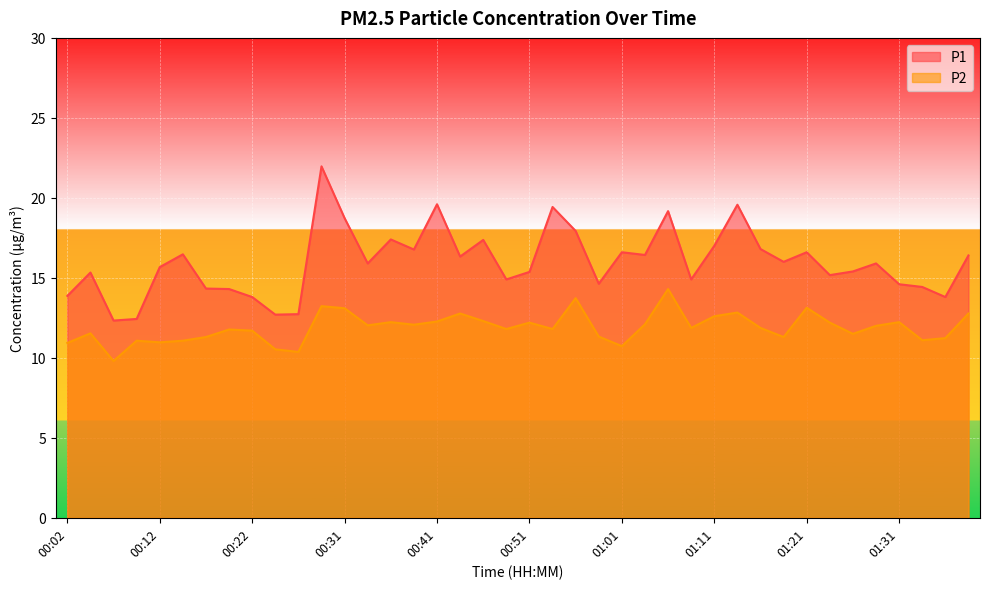

What is the difference between the maximum and minimum values in the P1 series?

9.6